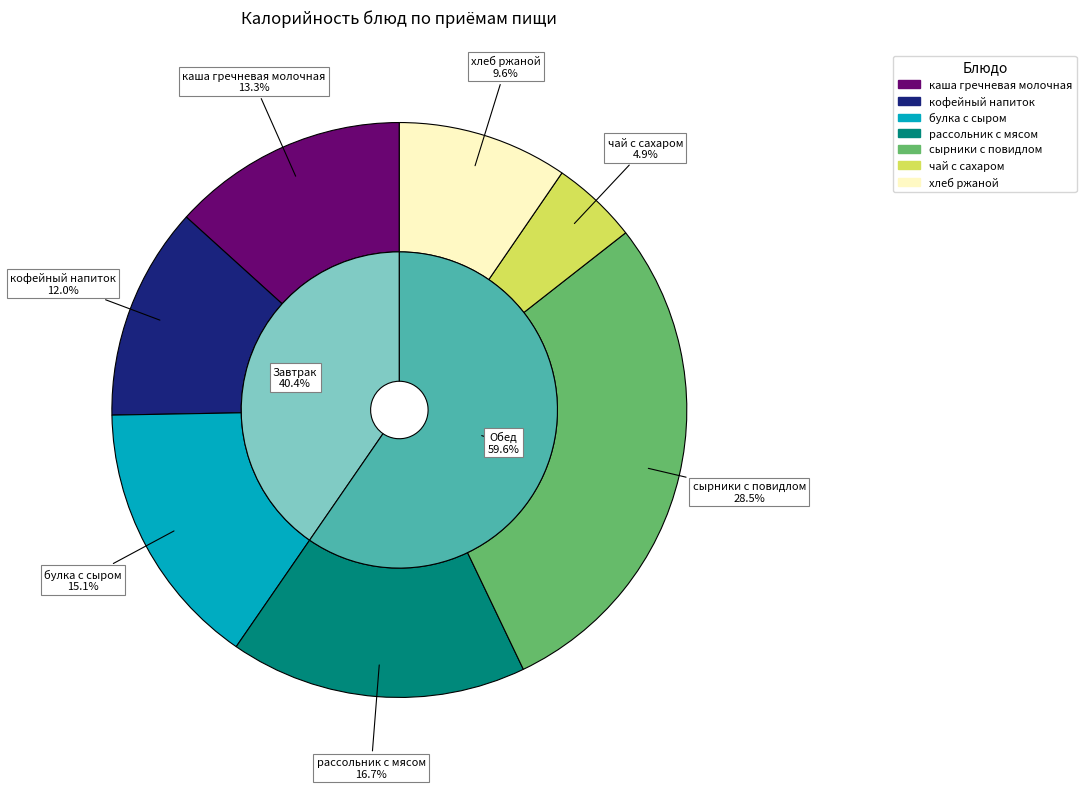

What is the largest slice in the pie chart?

сырники с повидлом